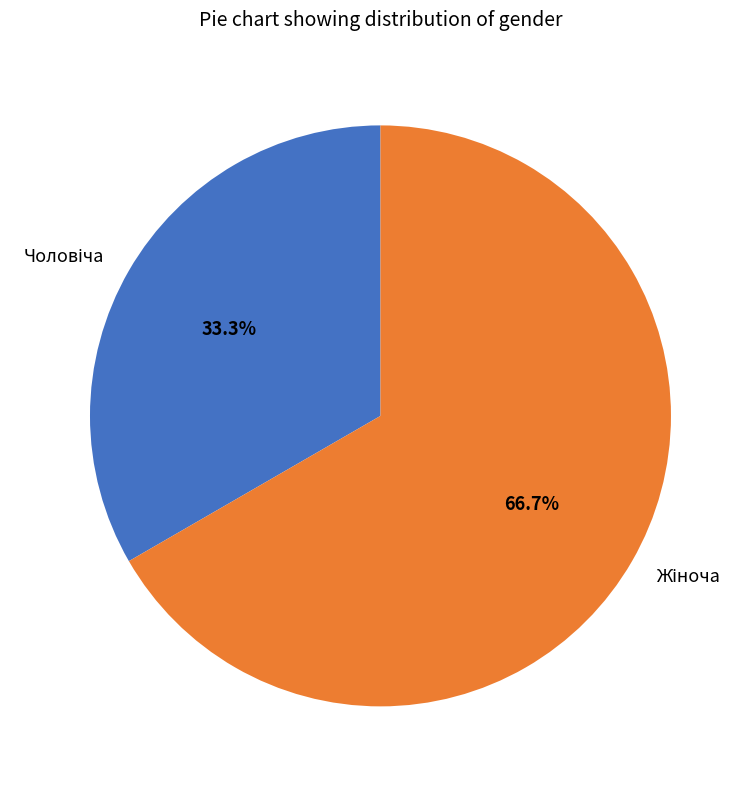

Does any single category account for the majority?

Yes